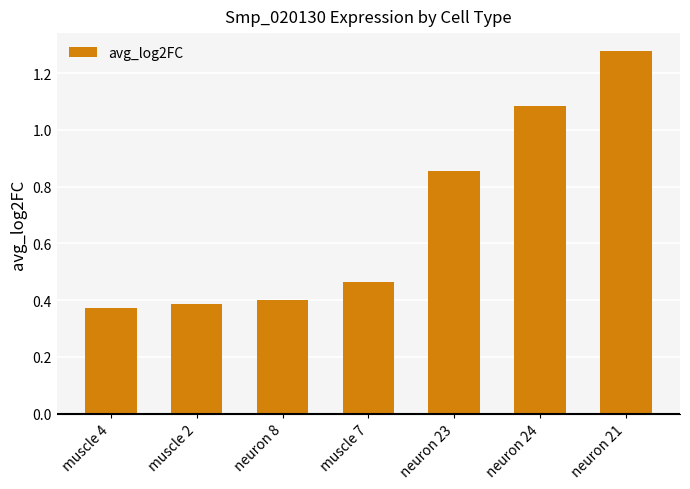

What is the sum of the values at muscle 2 and neuron 21?

1.7